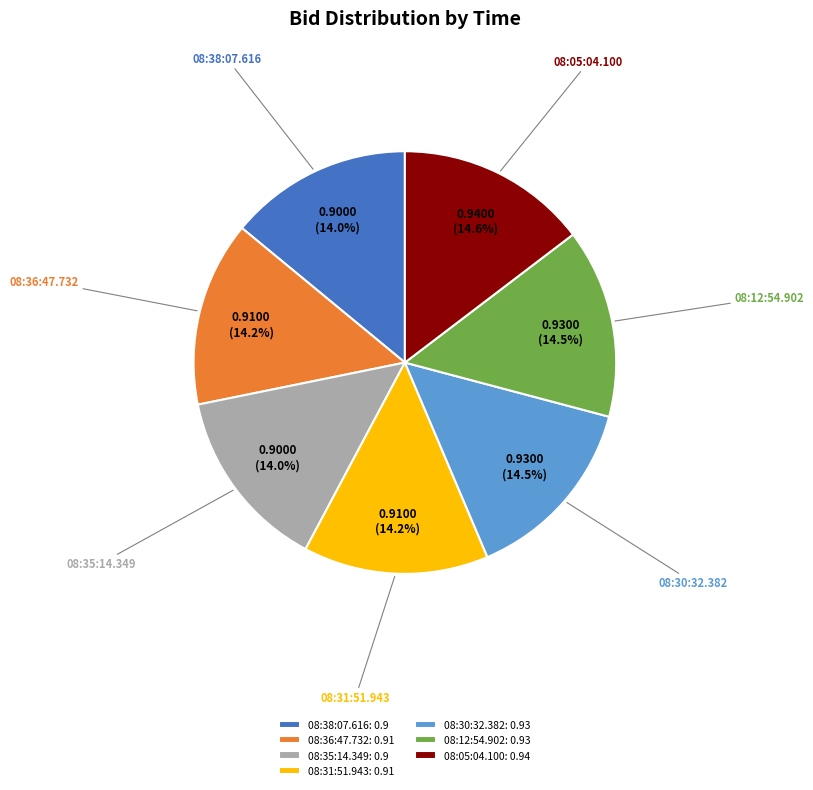

Count the number of slices in the pie.

7